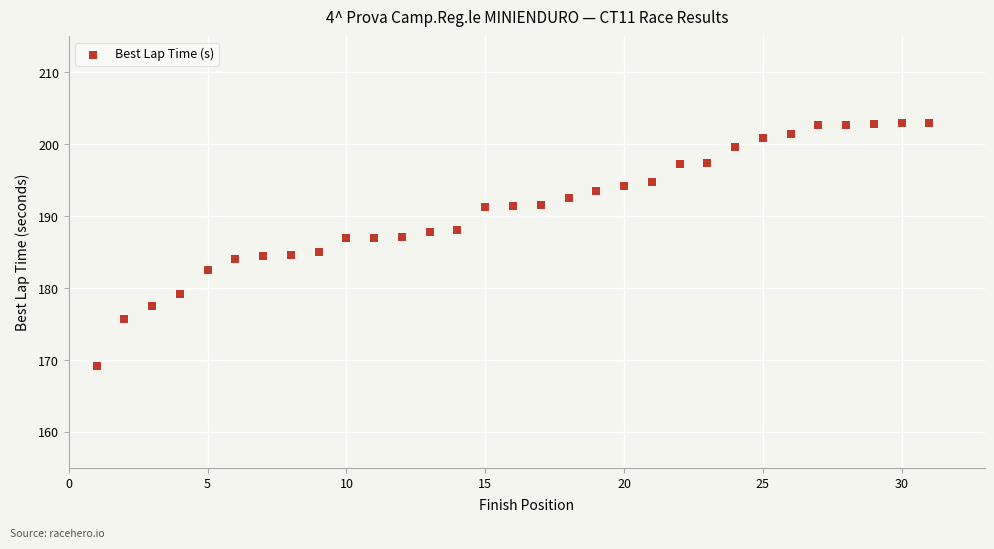

What is the range of Y values (max minus min)?

33.8